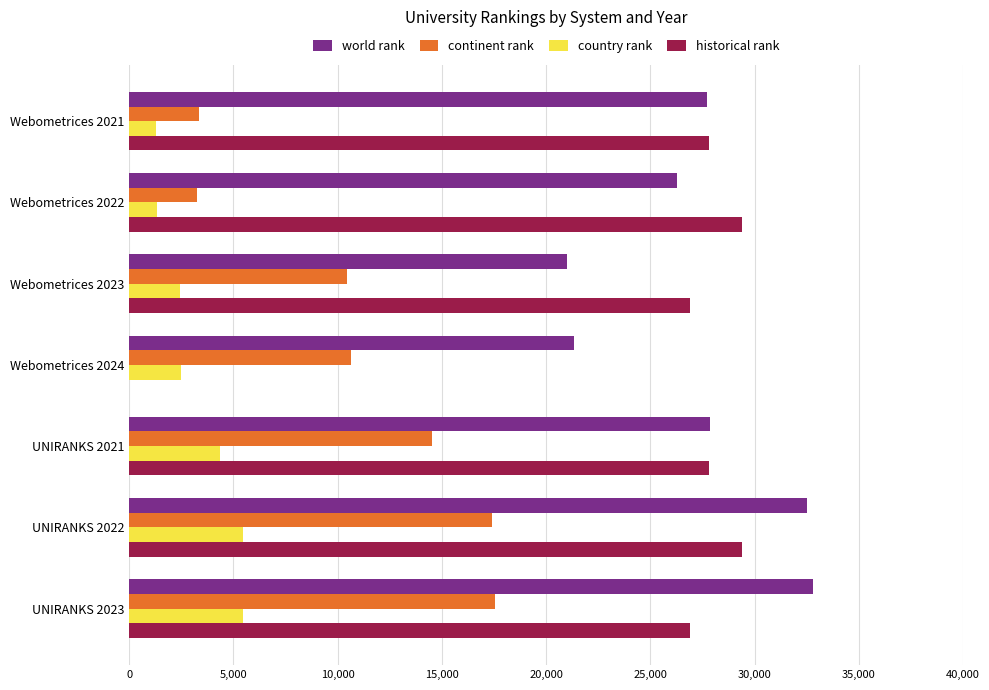

What is the total value across all series at Webometrices 2023?

60812